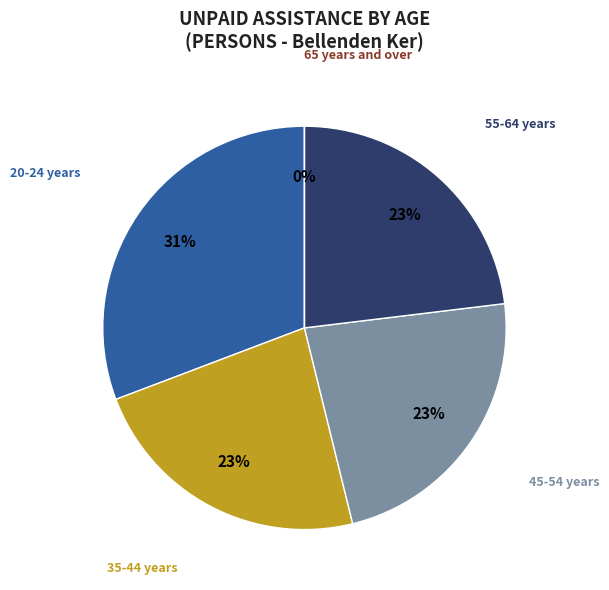

Is it true that 55-64 years is 35% of the pie?

False